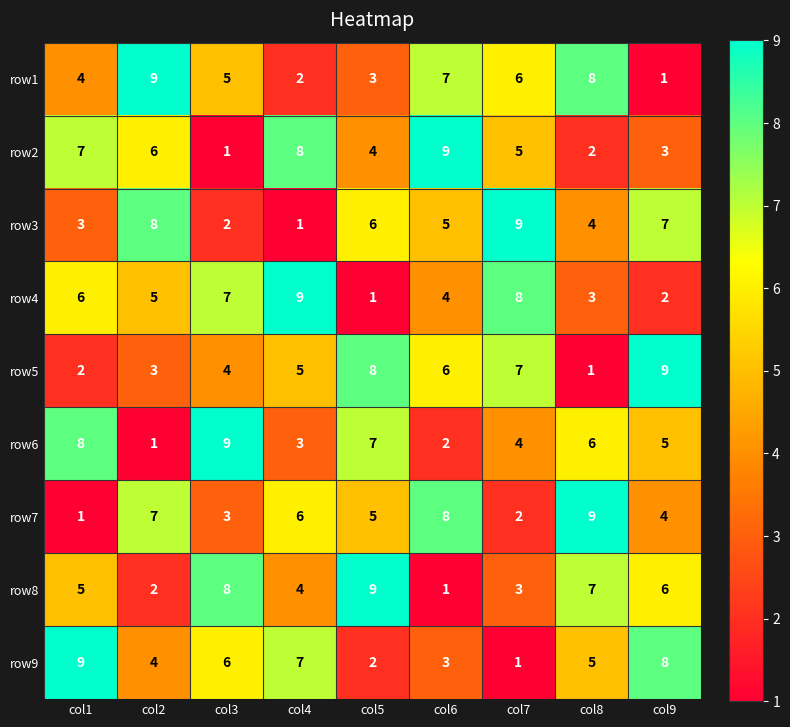

What is the difference between the second highest and minimum values in the row3 series?

7